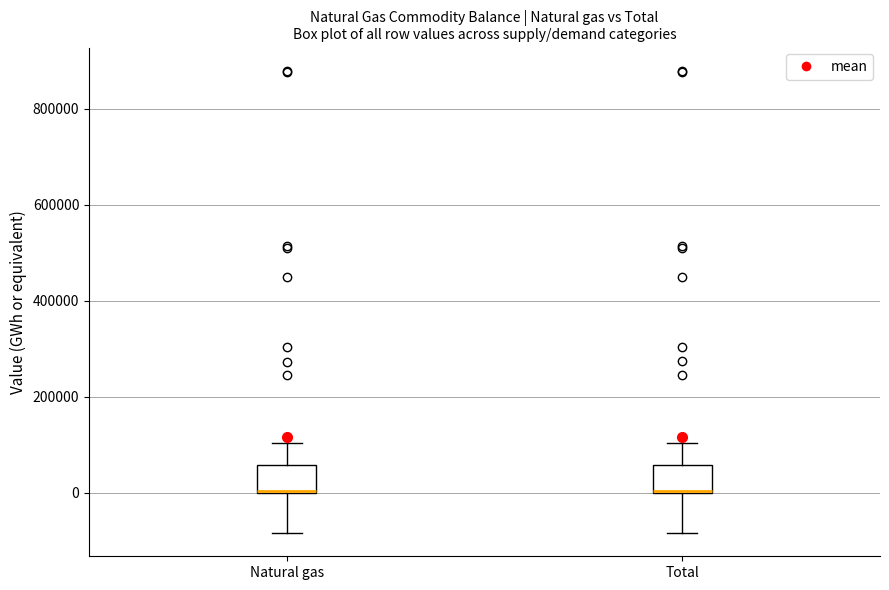

Reading left to right, read every box against the y-axis: the position of its median line, the range the box covers, and the ends of its whiskers. The values are not printed on the chart, so give them approximately, as read against the axis.

Natural gas: median 0 (drawn on the box's lower edge), box 0 to 60000, whiskers -80000 to 100000
Total: median 0 (drawn on the box's lower edge), box 0 to 60000, whiskers -80000 to 100000